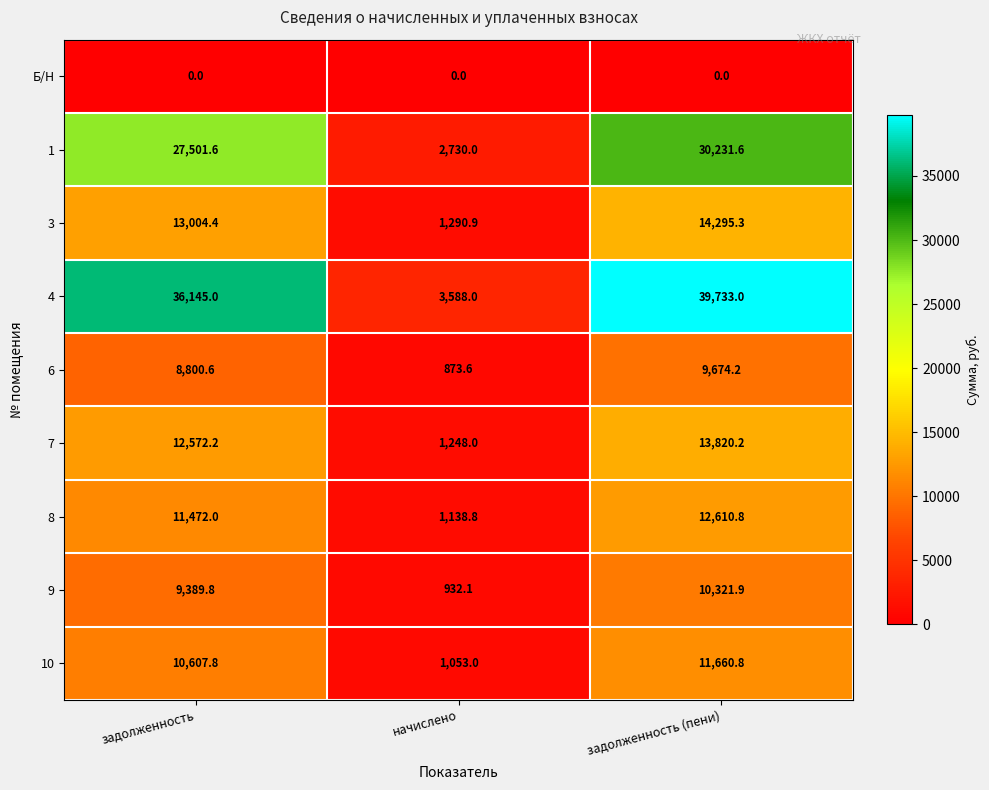

What is the difference between the highest and lowest values at задолженность?

36145.0